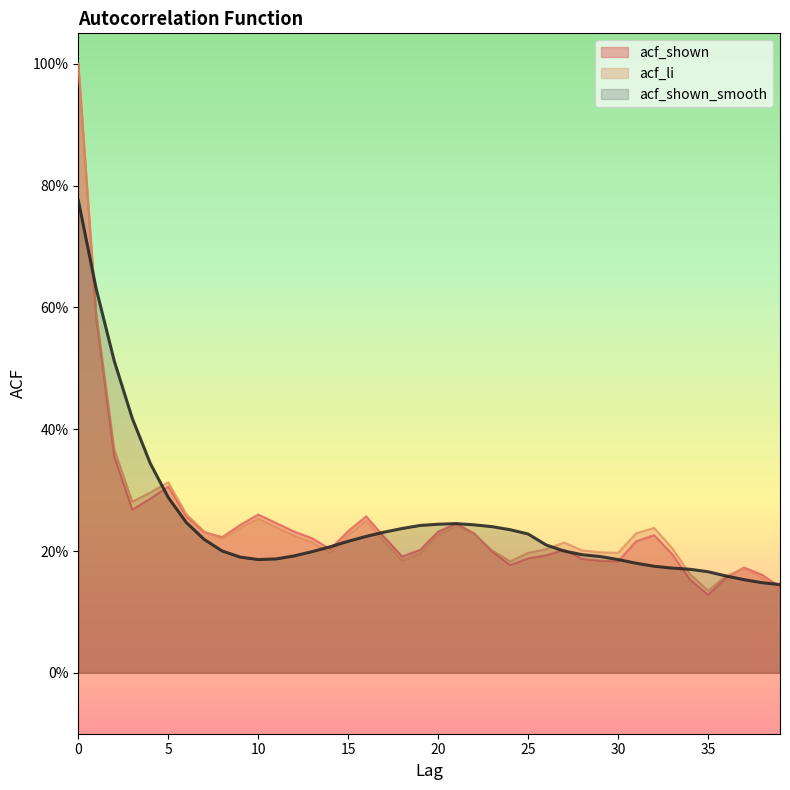

What is the sum of the acf_shown values at 30 and 39?

0.3